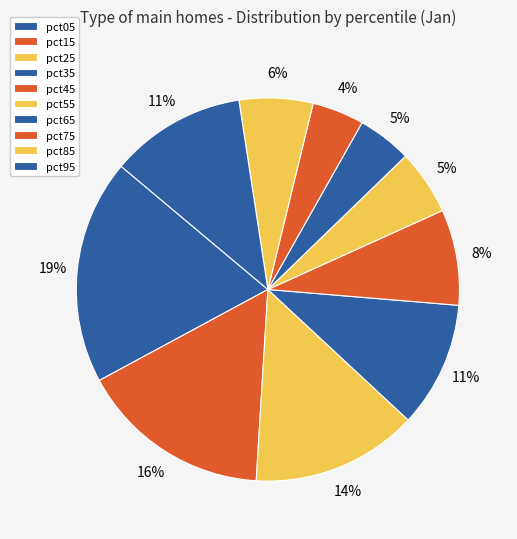

What is the largest slice in the pie chart?

pct05